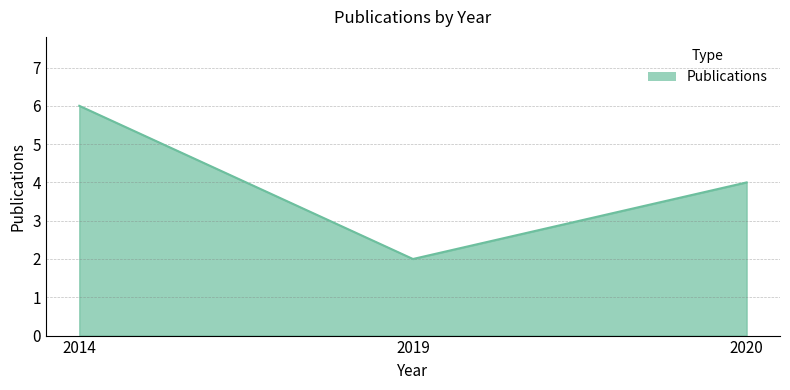

What is the average value?

4